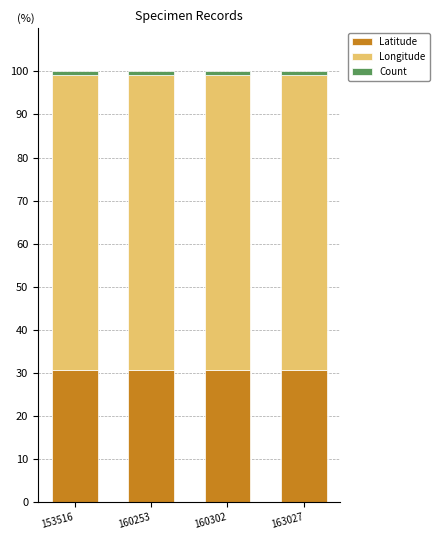

What is the sum of all Latitude values?

122.4